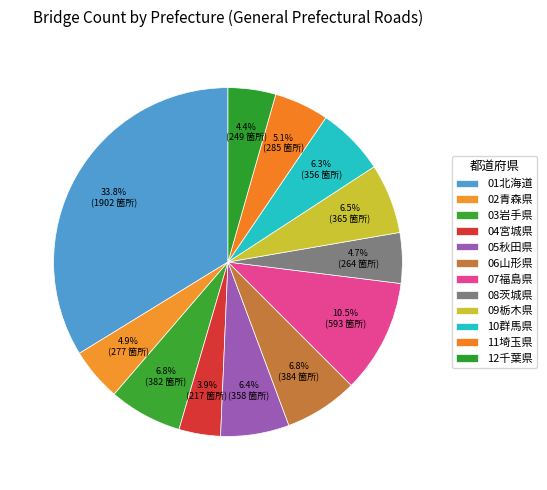

How many slices are in this pie chart?

12